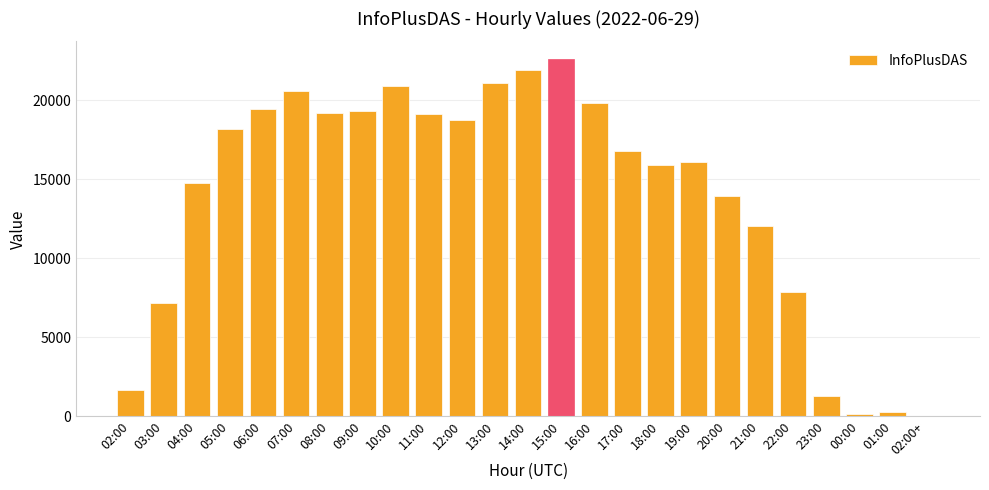

Is it true that the value at 16:00 is 19837?

True